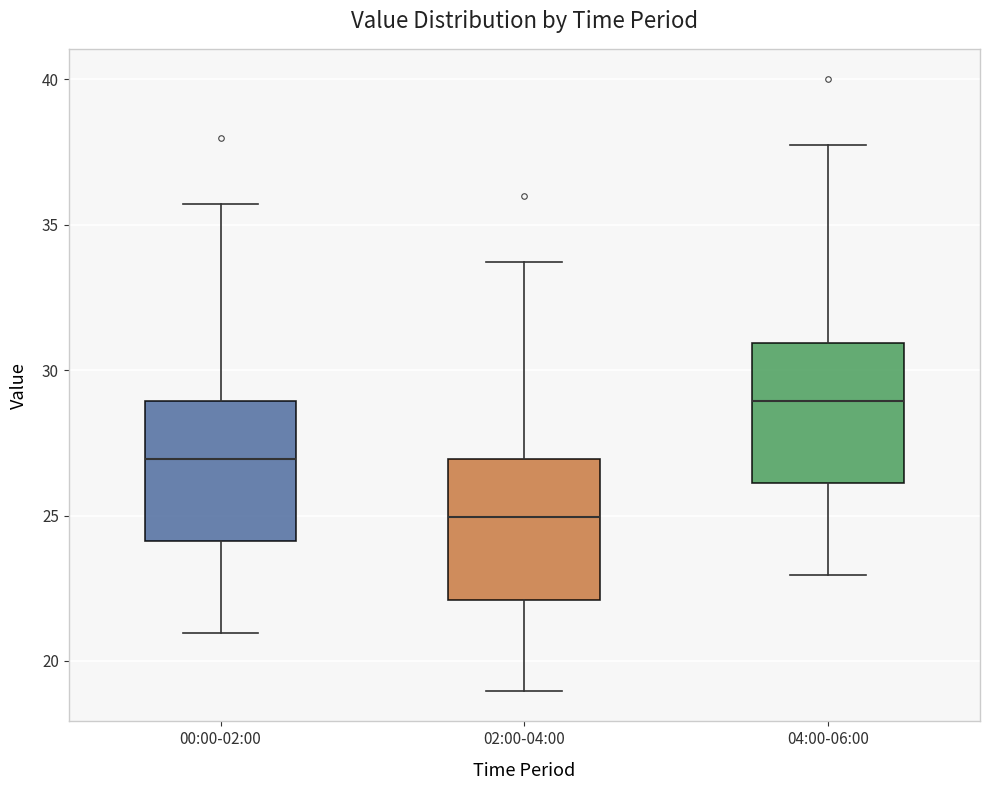

Reading left to right, read every box against the y-axis: the position of its median line, the range the box covers, and the ends of its whiskers. The values are not printed on the chart, so give them approximately, as read against the axis.

00:00-02:00: median 27.0, box 24.0 to 29.0, whiskers 21.0 to 35.5
02:00-04:00: median 25.0, box 22.0 to 27.0, whiskers 19.0 to 33.5
04:00-06:00: median 29.0, box 26.0 to 31.0, whiskers 23.0 to 37.5